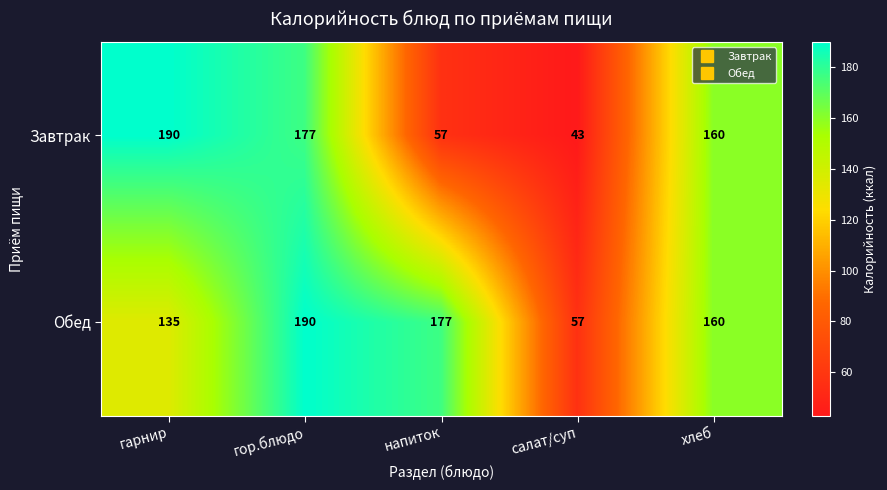

Reading left to right, list all the values displayed in this chart.

Завтрак: гарнир=190	гор.блюдо=177	напиток=57	салат/суп=43	хлеб=160
Обед: гарнир=135	гор.блюдо=190	напиток=177	салат/суп=57	хлеб=160